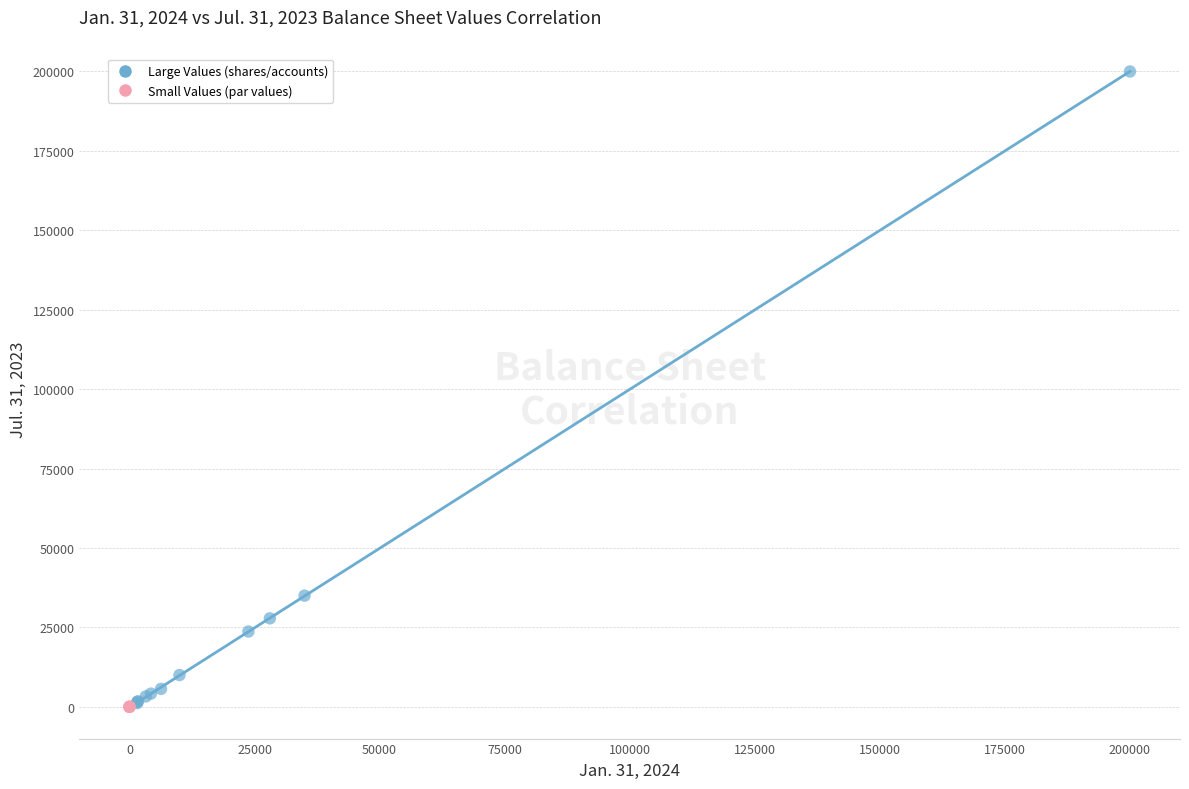

Which series contains the highest Y value?

Large Values (shares/accounts)